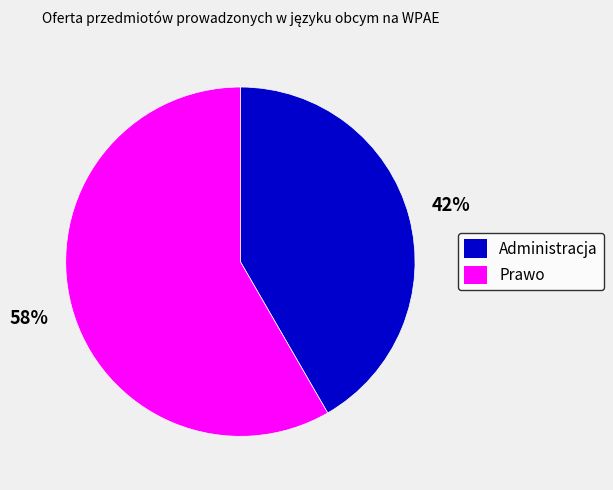

What is the ratio of the value at Prawo to the value at Administracja?

1.4